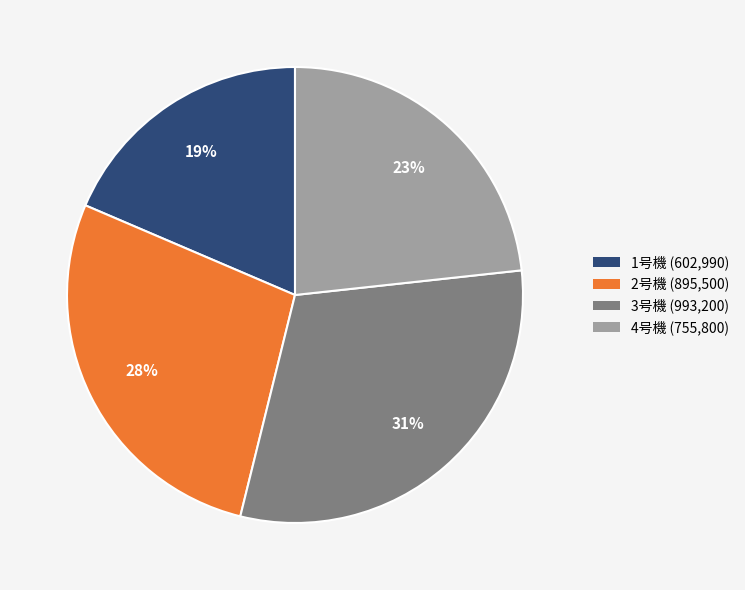

The 1号機 (602,990) slice represents 19% of the pie. True or false?

True